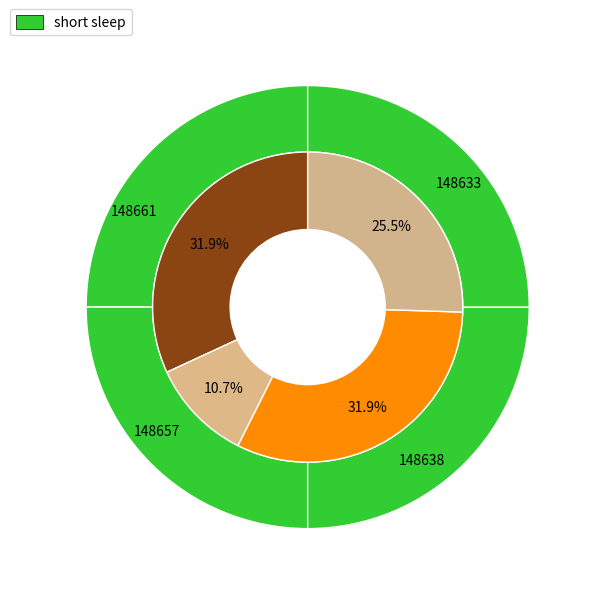

How many slices are in this pie chart?

4